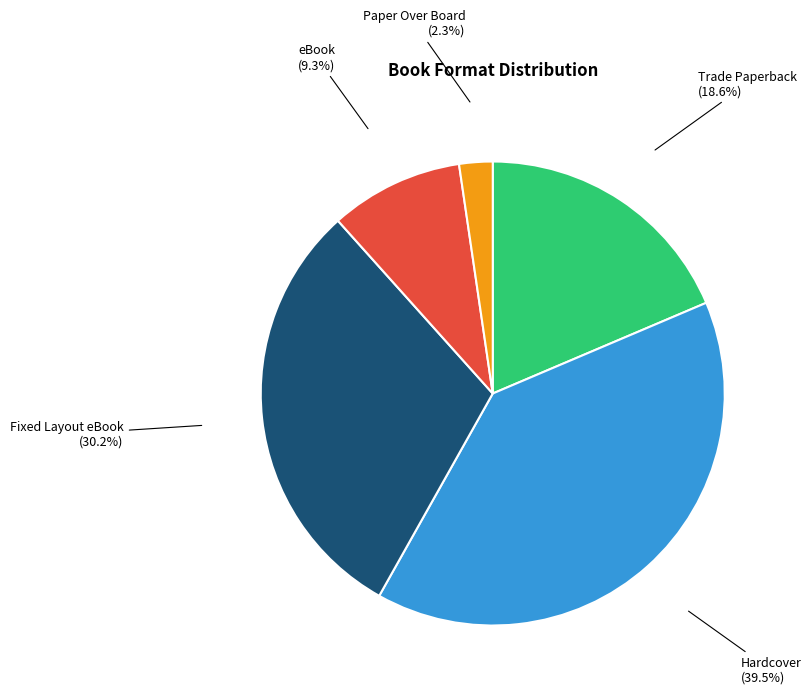

Combined, what portion of the pie is eBook and Fixed Layout eBook?

39.5%